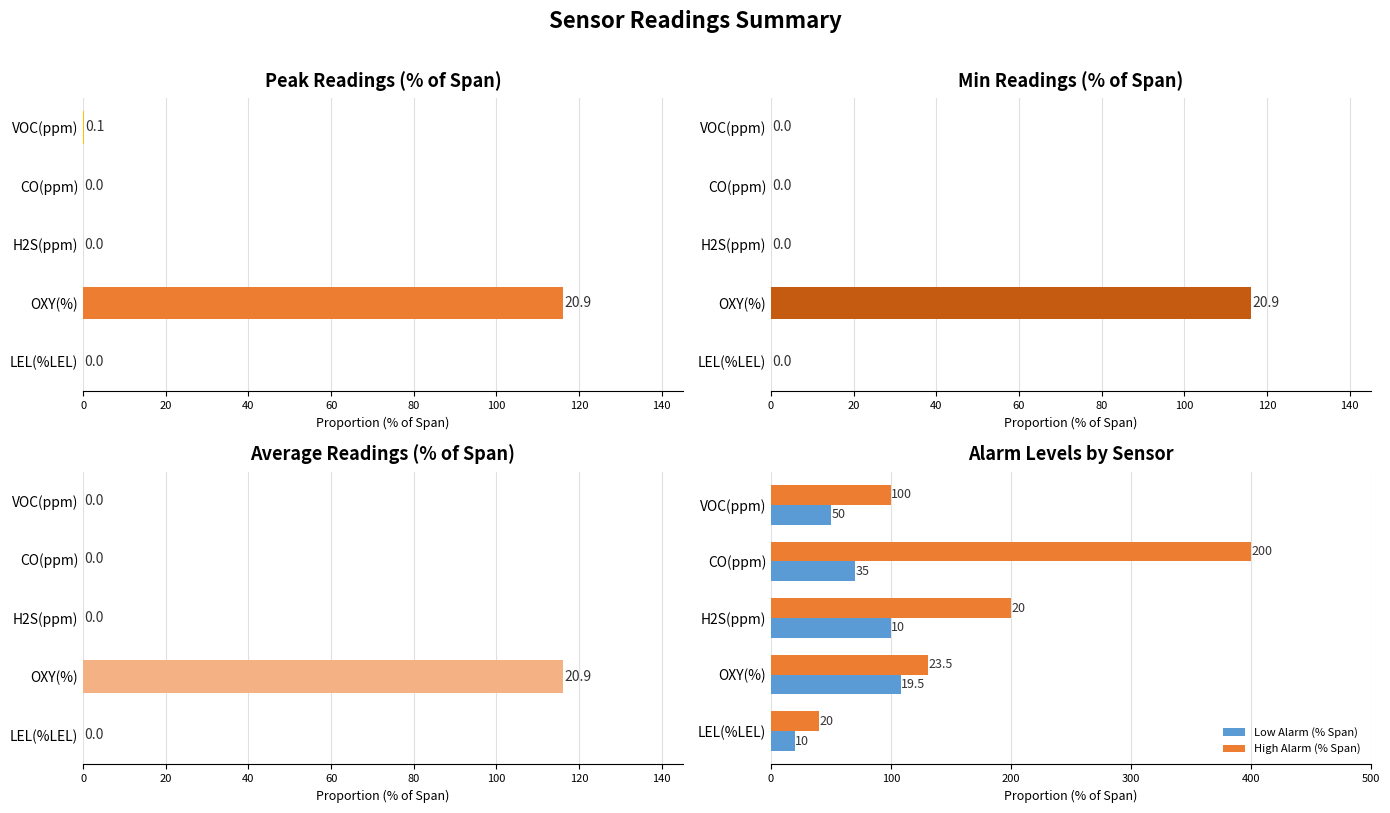

The value of High Alarm (% Span) at LEL(%LEL) is 70.7. True or false?

False